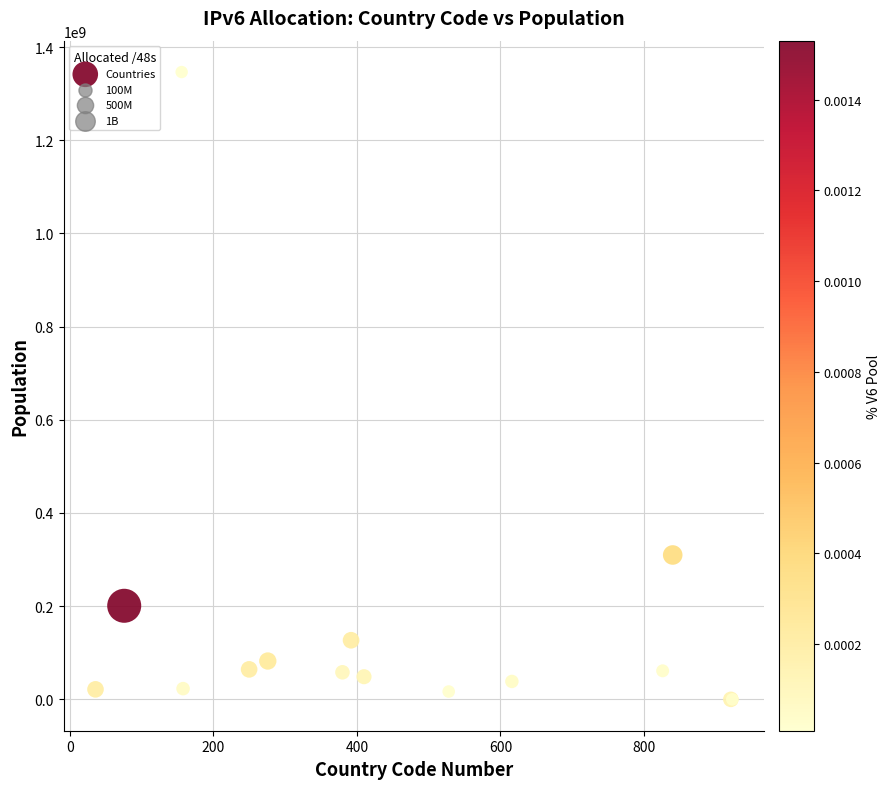

What Y value in the scatter plot is closest to 673227703?

309884616